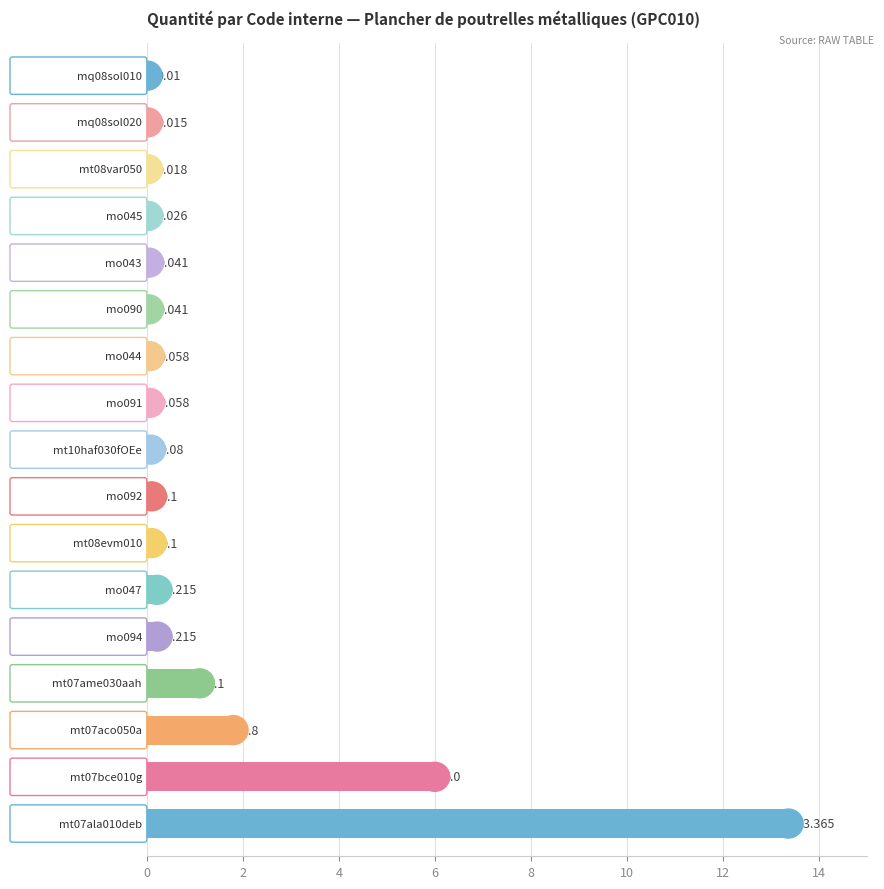

How many distinct data groups are displayed?

1